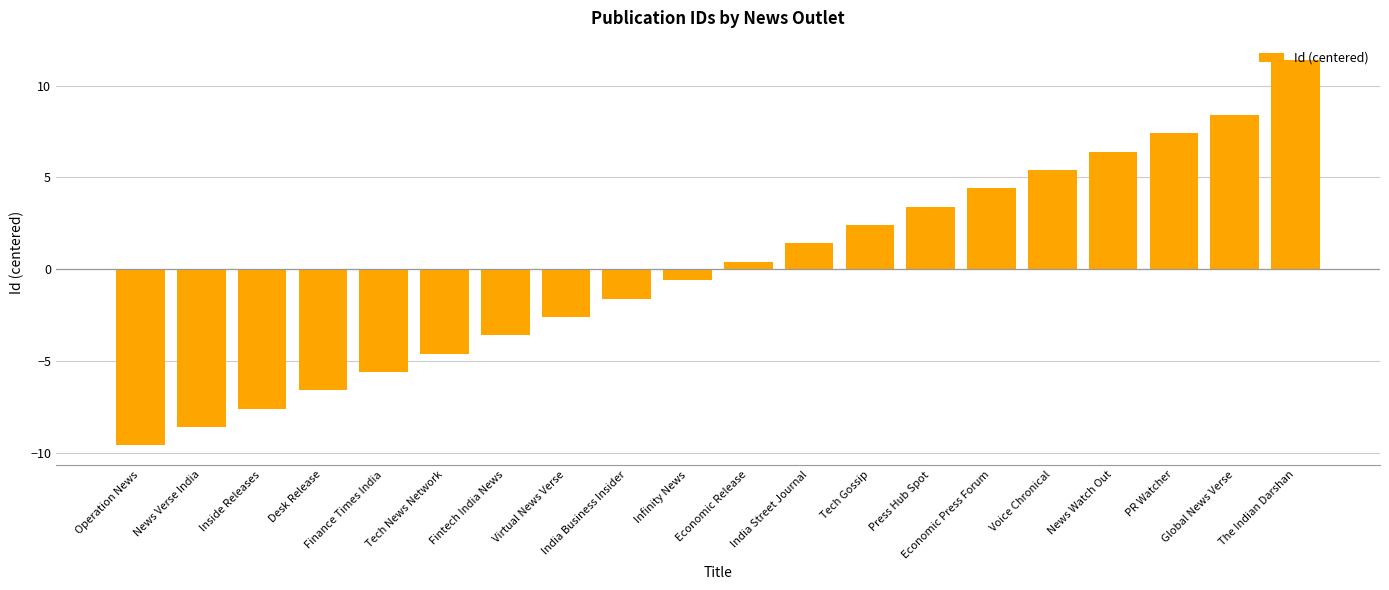

Where does the data first go above 0?

Economic Release